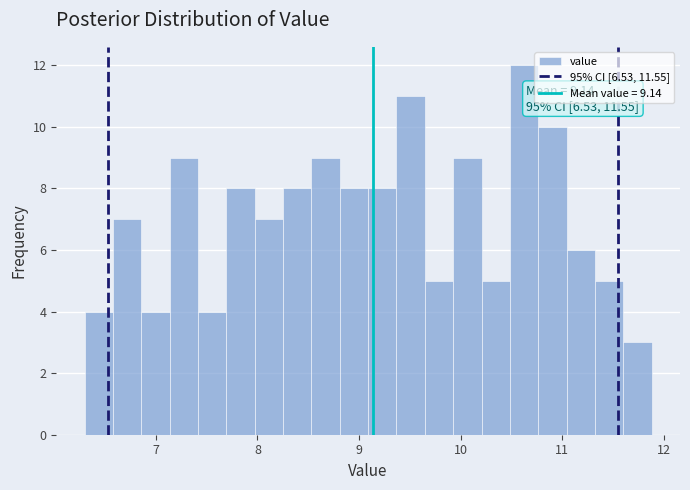

Read against the x-axis, roughly where is the centre of the tallest bar?

10.6